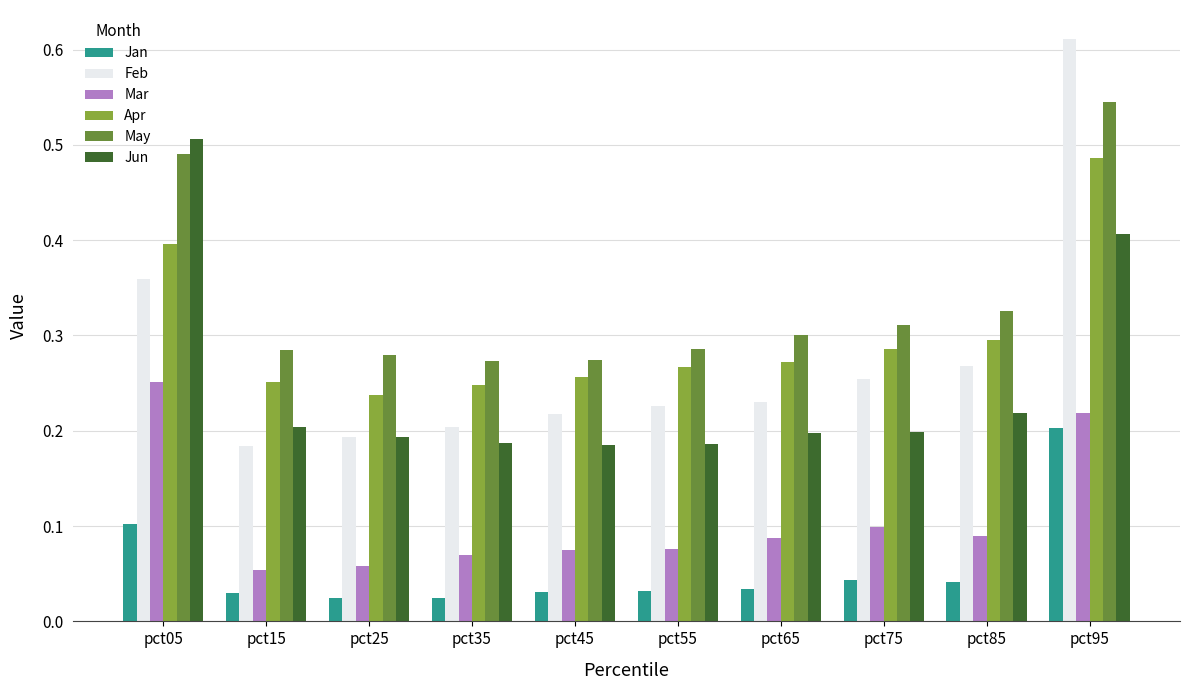

What is the sum of all Feb values?

2.7